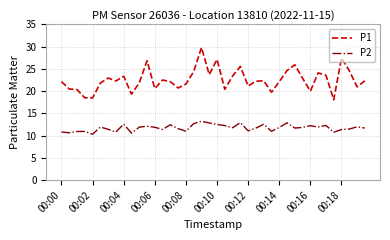

Which series has the largest range (max minus min)?

P1